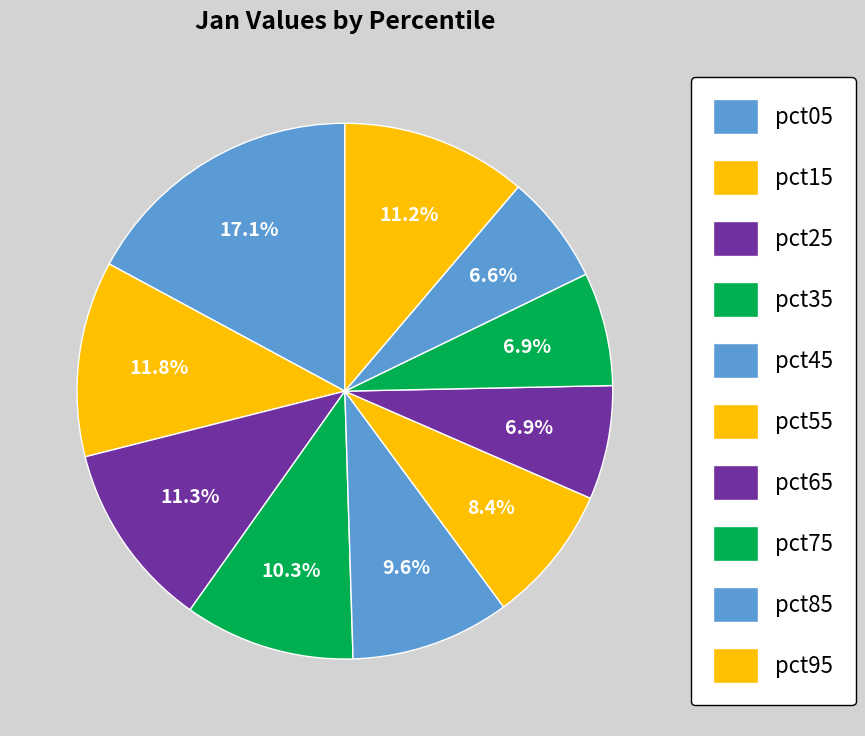

Which category has the biggest portion of the pie?

pct05